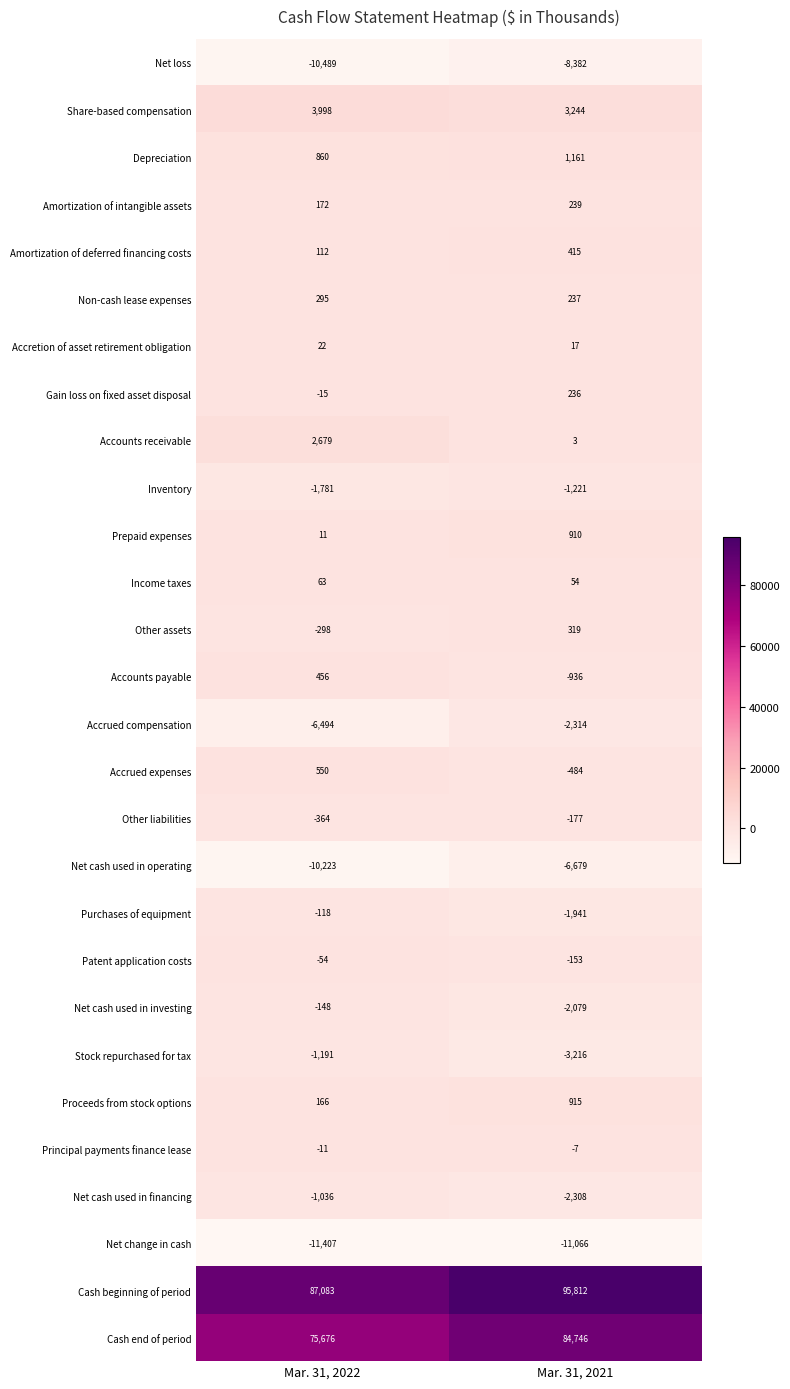

At Mar. 31, 2021, list the series in order from smallest to largest.

Net change in cash, Net loss, Net cash used in operating, Stock repurchased for tax, Accrued compensation, Net cash used in financing, Net cash used in investing, Purchases of equipment, Inventory, Accounts payable, Accrued expenses, Other liabilities, Patent application costs, Principal payments finance lease, Accounts receivable, Accretion of asset retirement obligation, Income taxes, Gain loss on fixed asset disposal, Non-cash lease expenses, Amortization of intangible assets, Other assets, Amortization of deferred financing costs, Prepaid expenses, Proceeds from stock options, Depreciation, Share-based compensation, Cash end of period, Cash beginning of period